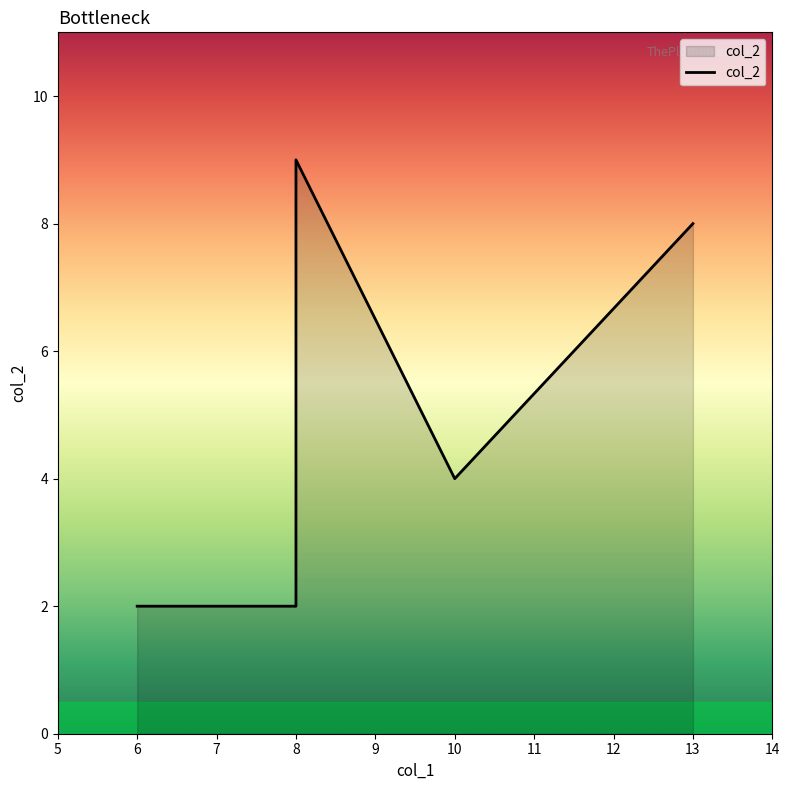

The chart shows a value of 2 at 10. True or false?

False